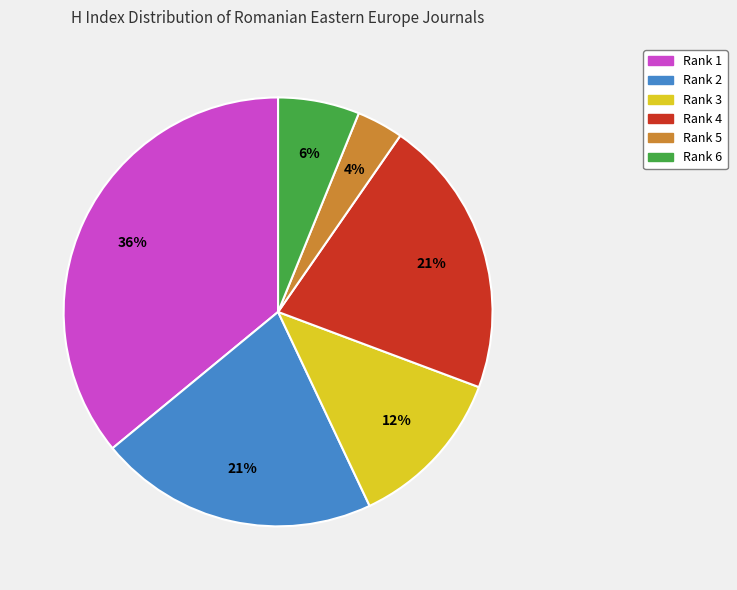

Between Rank 5 and Rank 6, which is larger?

Rank 6